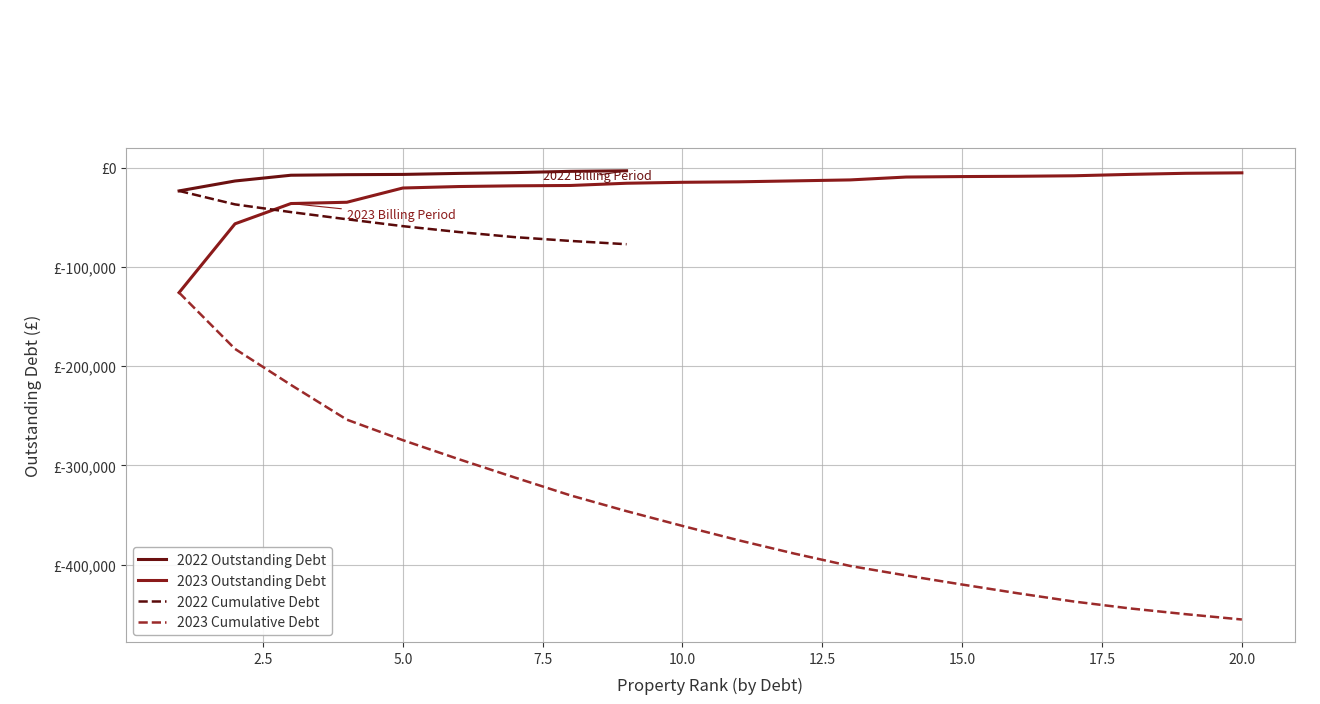

What is the maximum value shown in the chart?

-3290.5